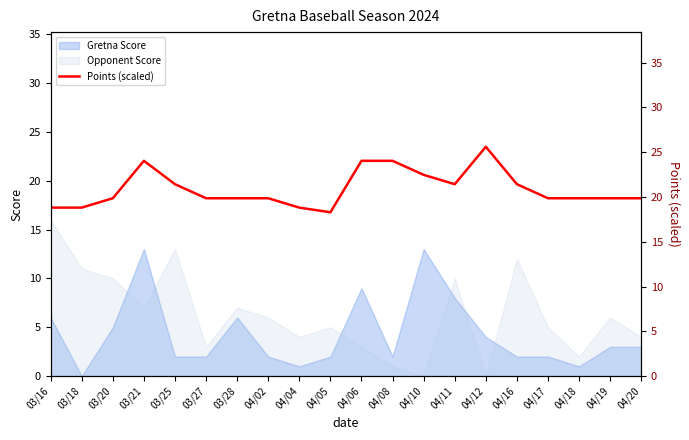

The value at 04/05 is 18.3. True or false?

True